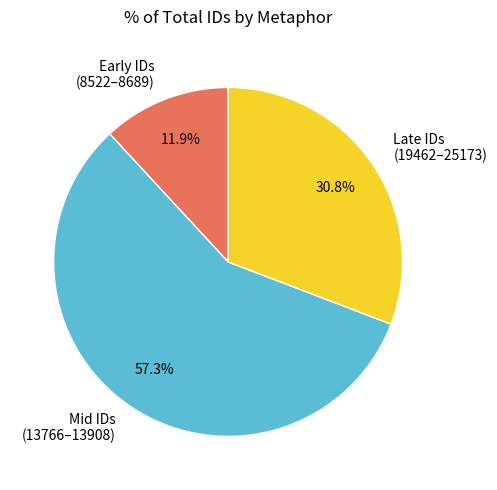

What is the ratio of the value at Late IDs (19462–25173) to the value at Mid IDs (13766–13908)?

0.5